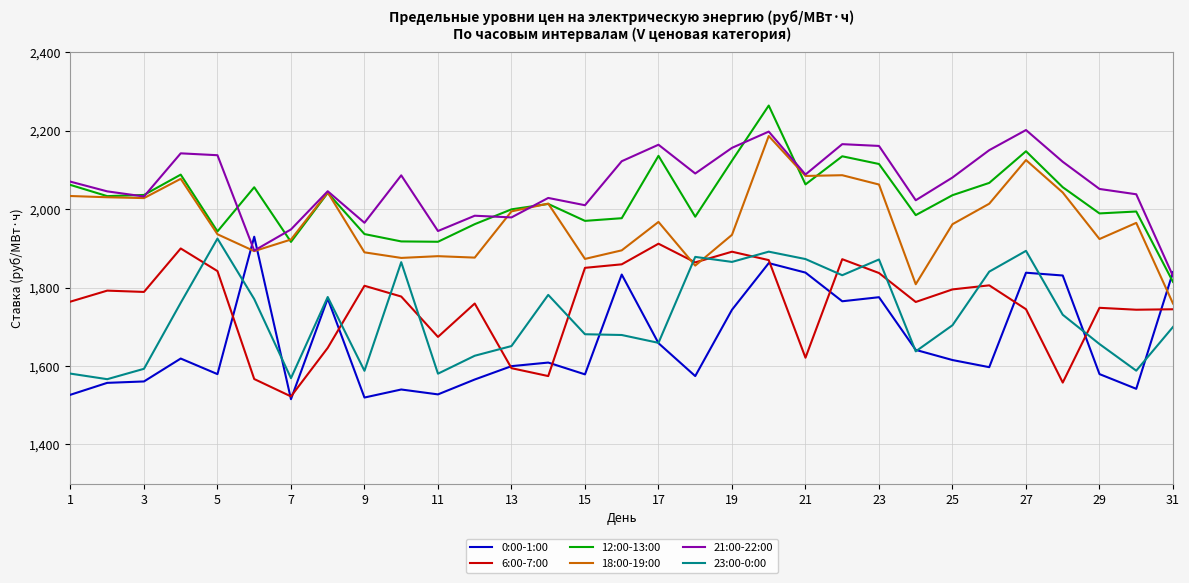

At how many categories does at least one series exceed 1638?

31